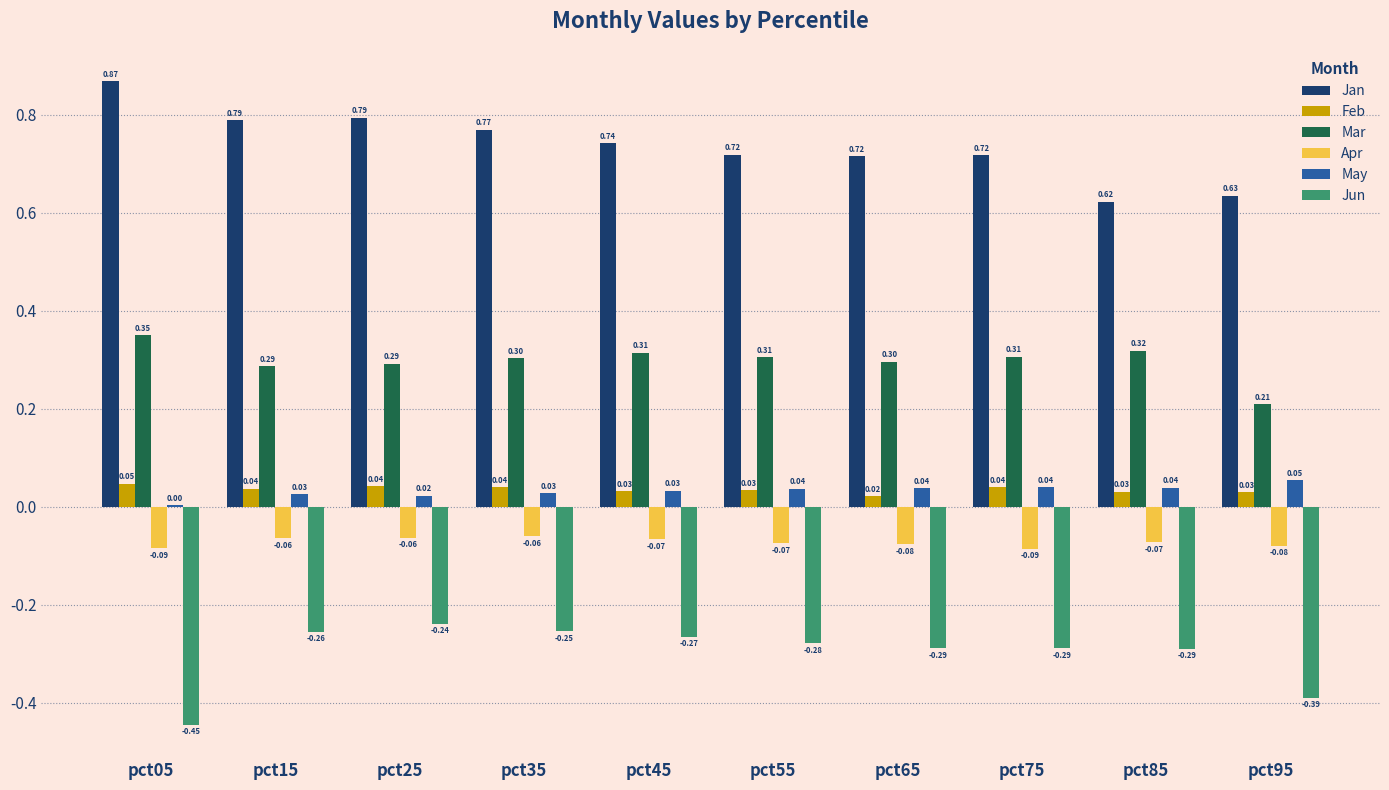

Between pct35 and pct45, which series saw the biggest shift?

Jan